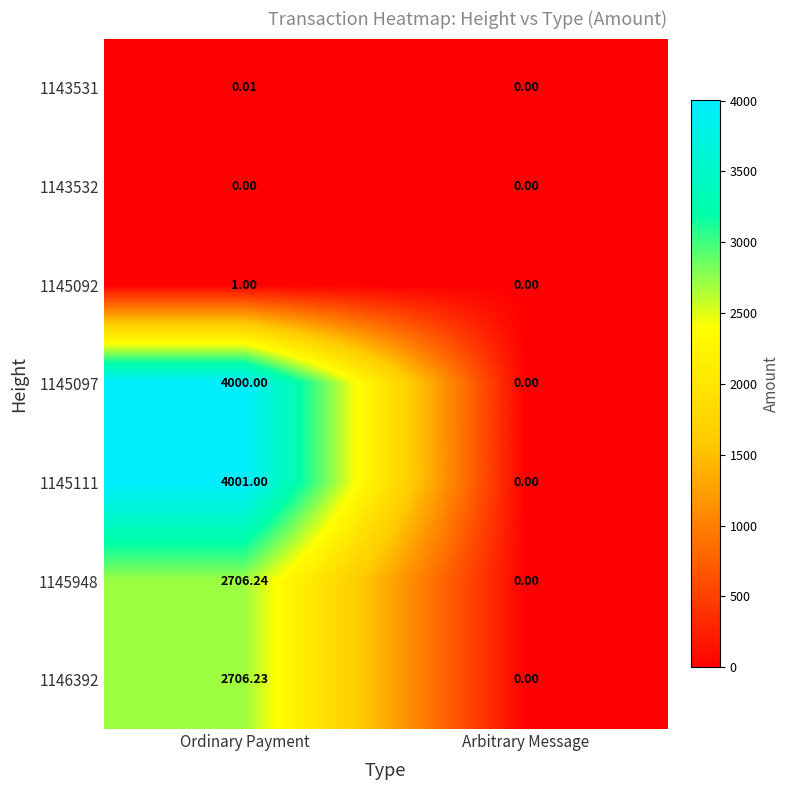

Count the number of data series in this chart.

7